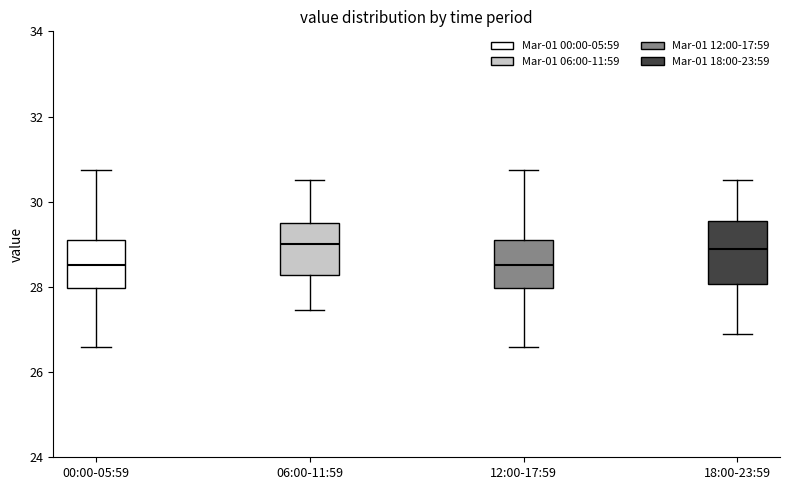

Reading left to right, read every box against the y-axis: the position of its median line, the range the box covers, and the ends of its whiskers. The values are not printed on the chart, so give them approximately, as read against the axis.

00:00-05:59: median 28.6, box 28.0 to 29.2, whiskers 26.6 to 30.8
06:00-11:59: median 29.0, box 28.2 to 29.4, whiskers 27.4 to 30.6
12:00-17:59: median 28.6, box 28.0 to 29.2, whiskers 26.6 to 30.8
18:00-23:59: median 28.8, box 28.0 to 29.6, whiskers 27.0 to 30.6